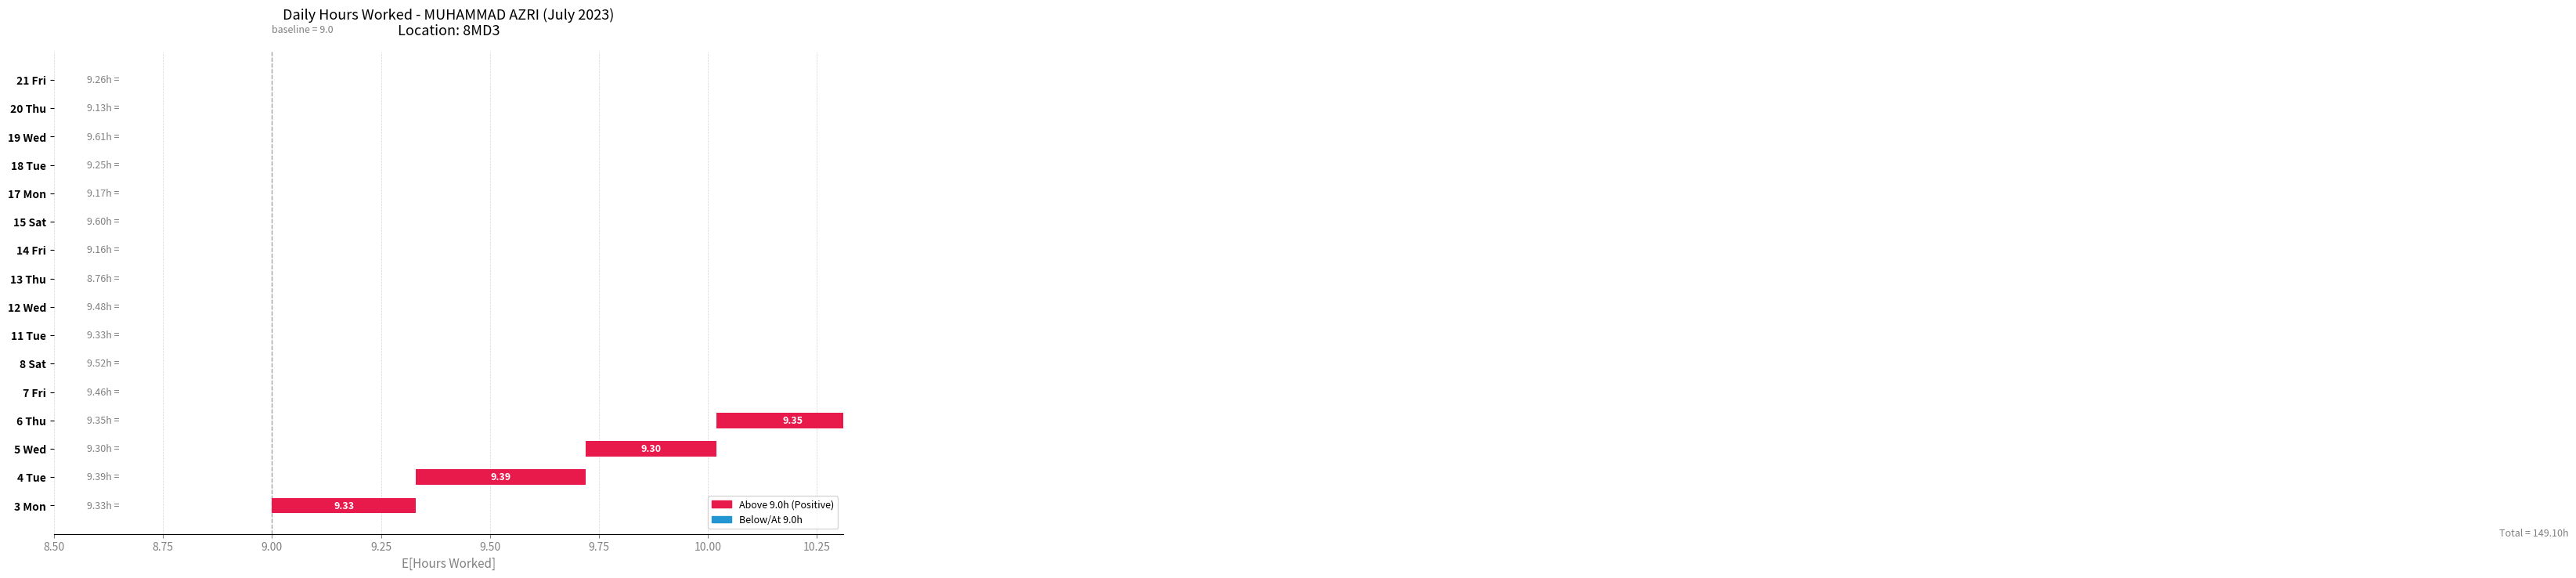

What is the sum of all values?

149.1